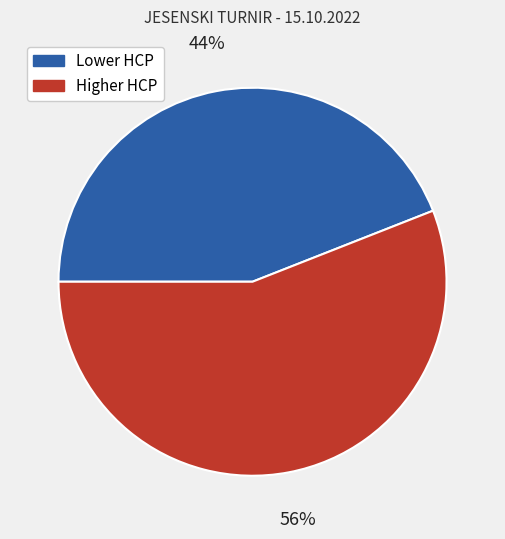

To the nearest percent, what is the difference between the largest and smallest slice percentages?

12%